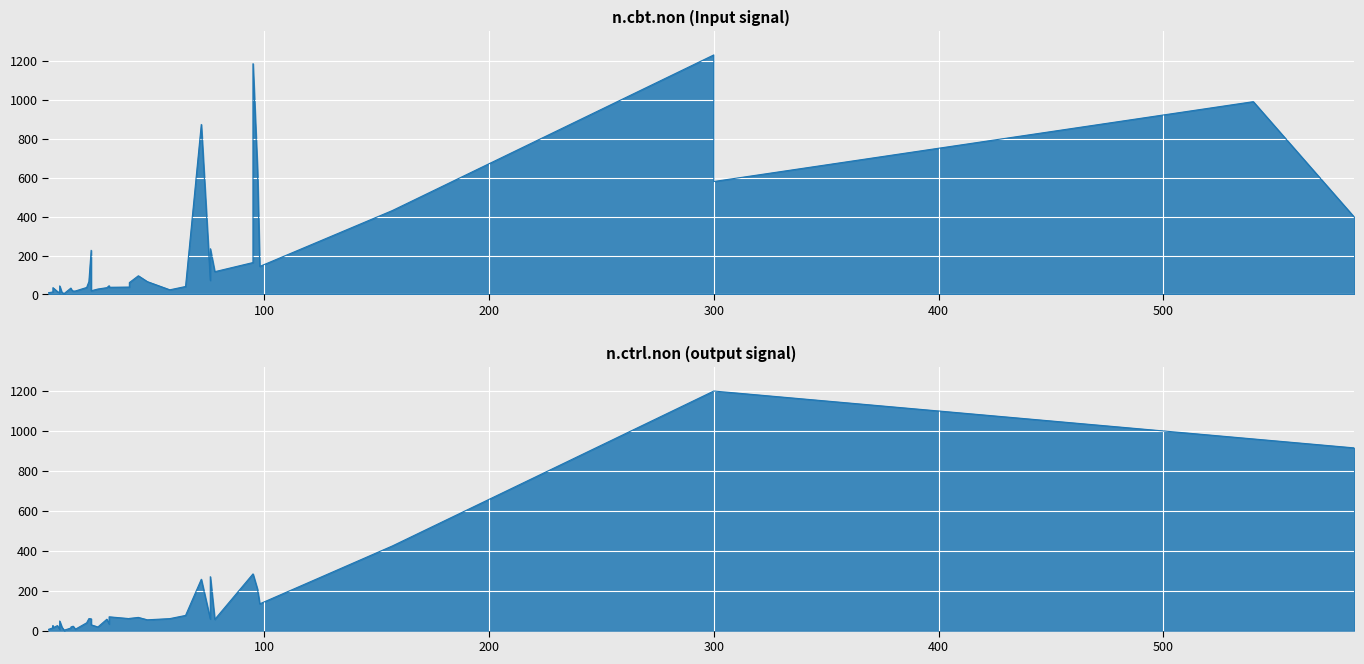

At which label is n.ctrl.non closest to 601?

157